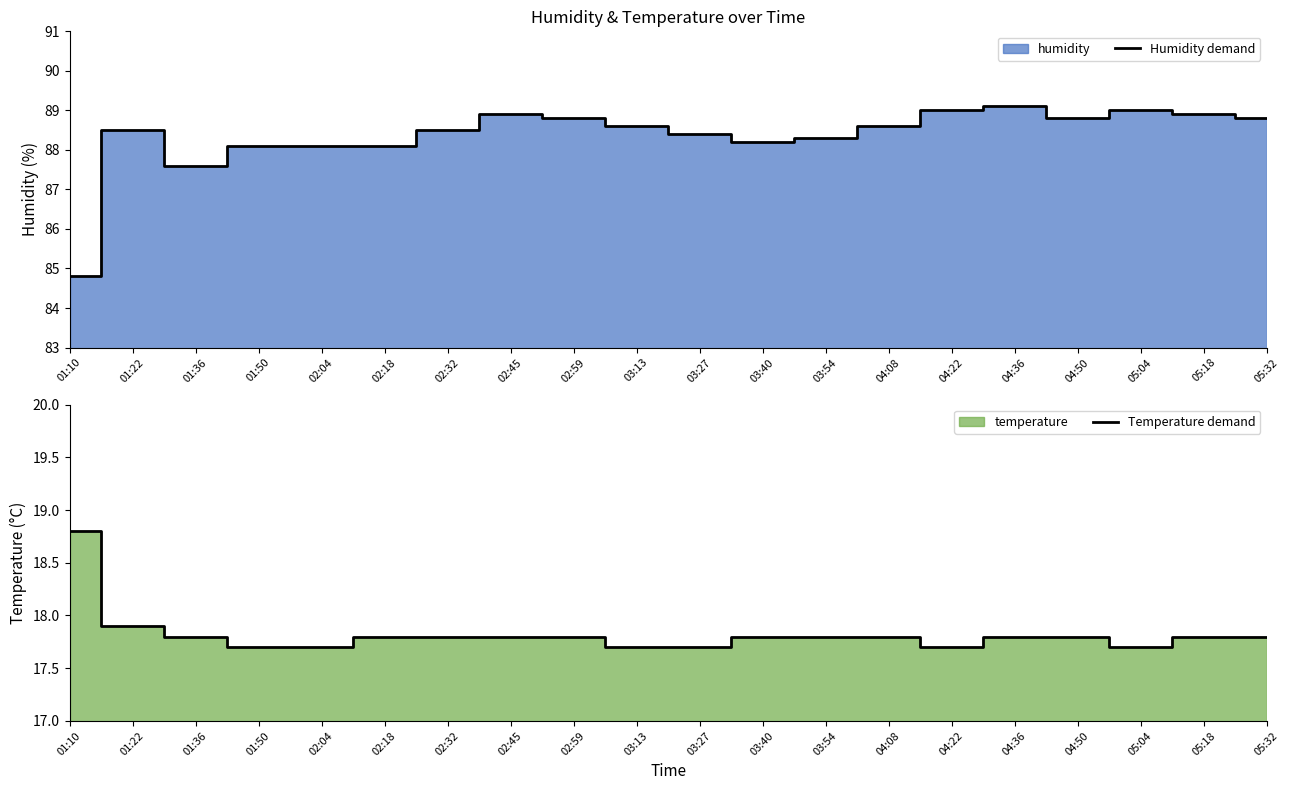

What is the sum of the Temperature demand values at 01:10 and 03:54?

36.6